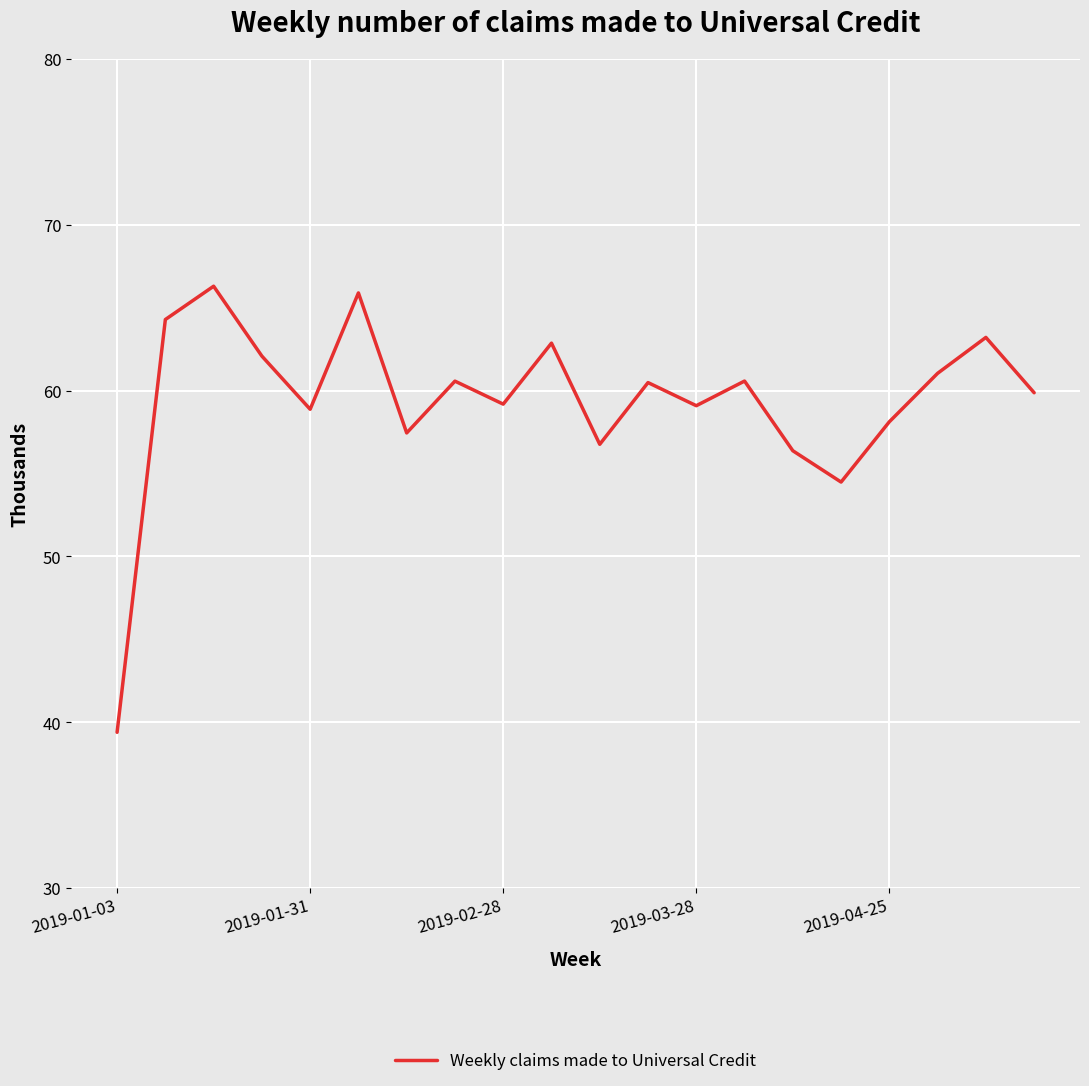

What is the greatest value displayed?

66.3